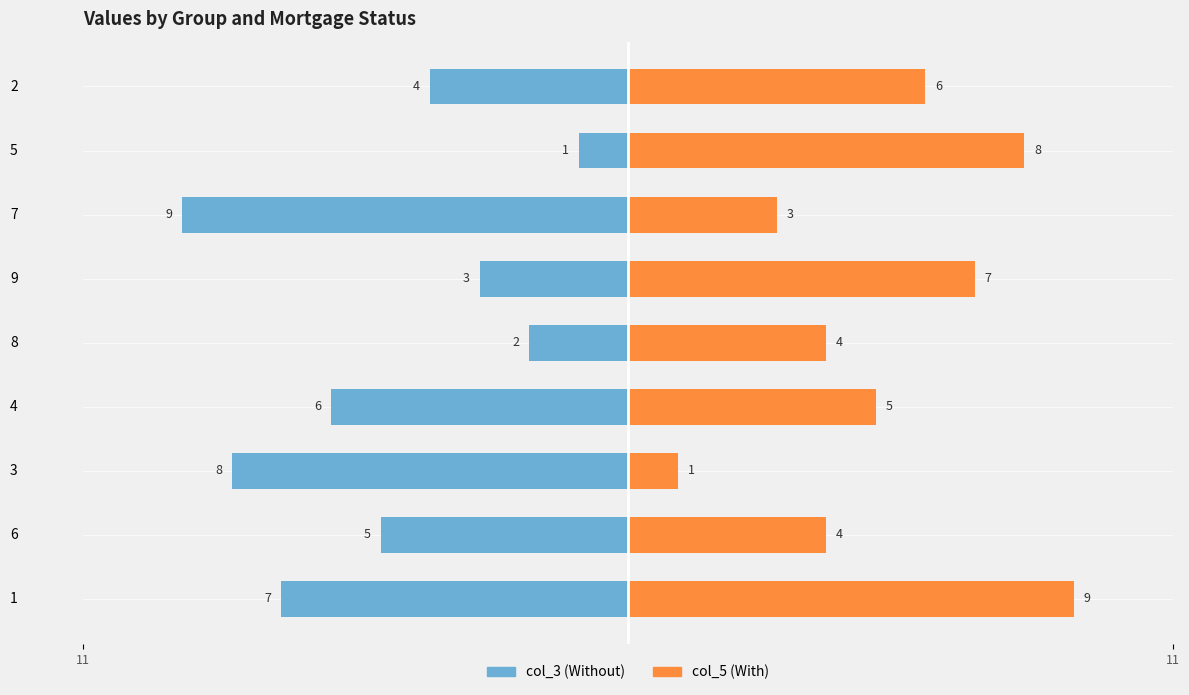

Count the col_3 (Without) values in the range -7 to -3.

5